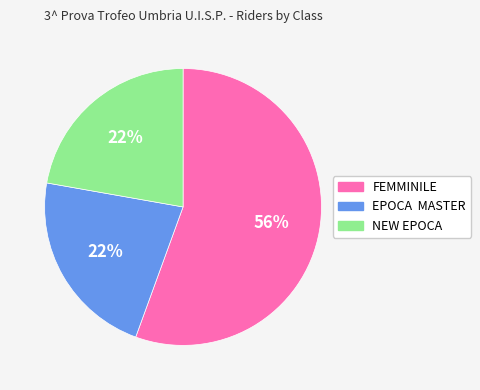

To the nearest percent, what is the average slice percentage?

33%